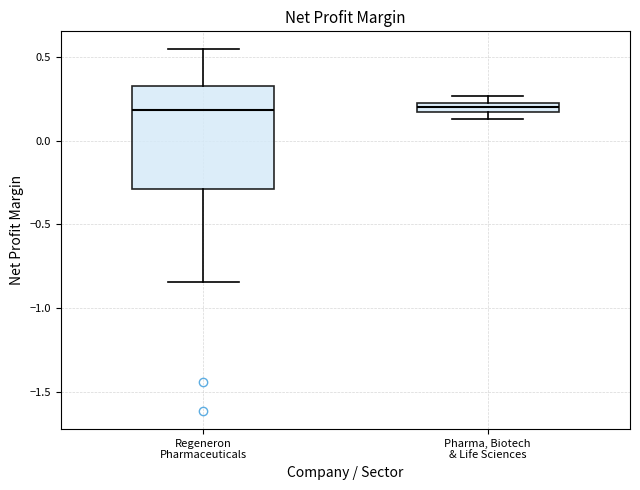

Where does the lower whisker of the box for Regeneron Pharmaceuticals end on the y-axis? The values are not printed on the chart, so give them approximately, as read against the axis.

-0.85